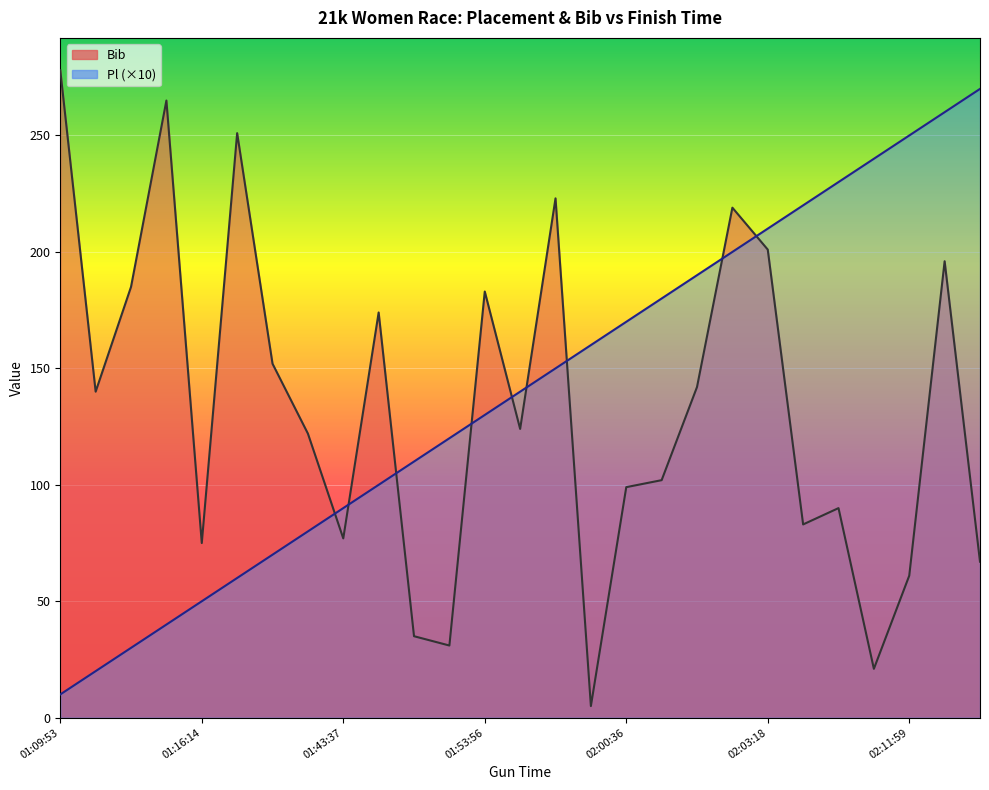

Read the Pl value at 02:03:18, to the nearest 10.

210